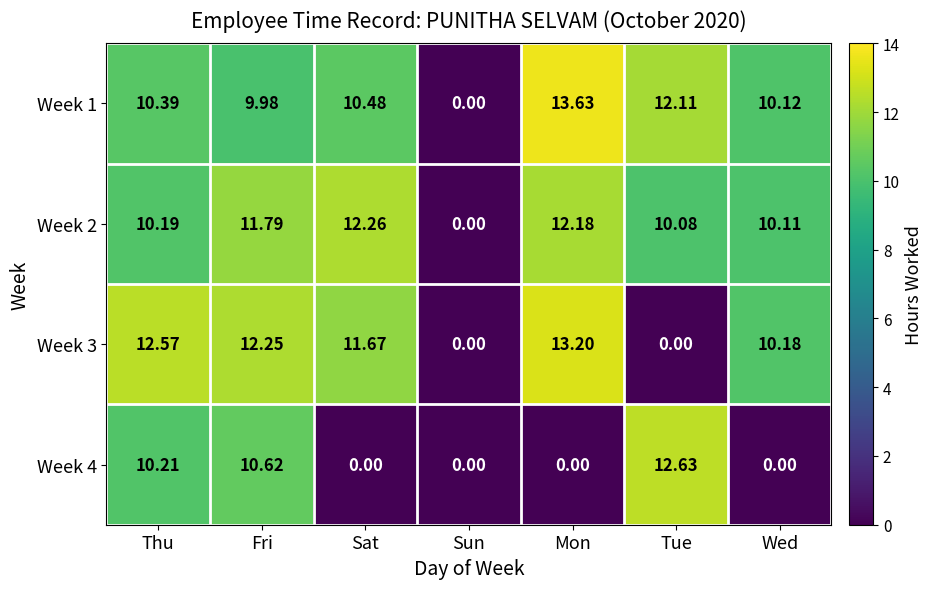

Rank the series by their maximum value, from highest to lowest.

Week 1, Week 3, Week 4, Week 2